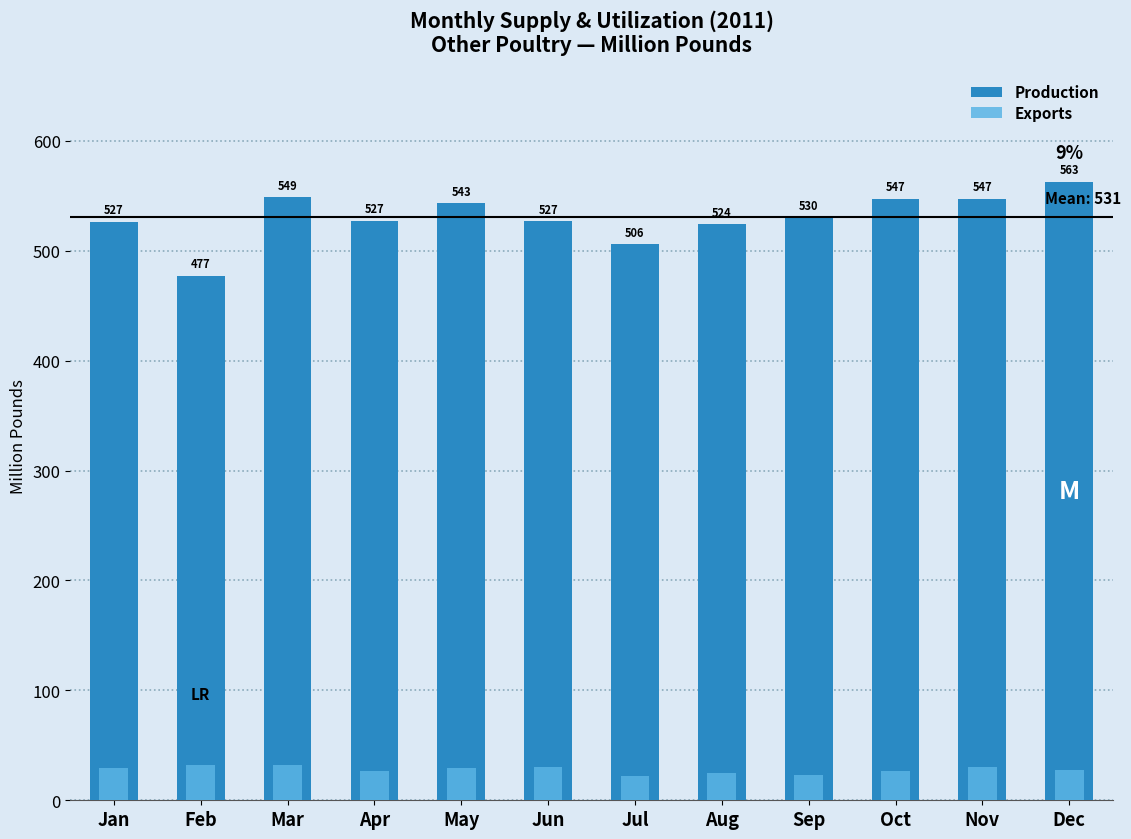

Reading left to right, list all the values displayed in this chart.

Production: Jan=526.5	Feb=477.4	Mar=548.7	Apr=527.5	May=543.3	Jun=527.0	Jul=505.8	Aug=524.3	Sep=530.3	Oct=547.5	Nov=547.3	Dec=562.7
Exports: Jan=29.2	Feb=31.7	Mar=32.5	Apr=27.0	May=29.7	Jun=29.8	Jul=22.5	Aug=24.7	Sep=23.1	Oct=26.8	Nov=30.2	Dec=28.0